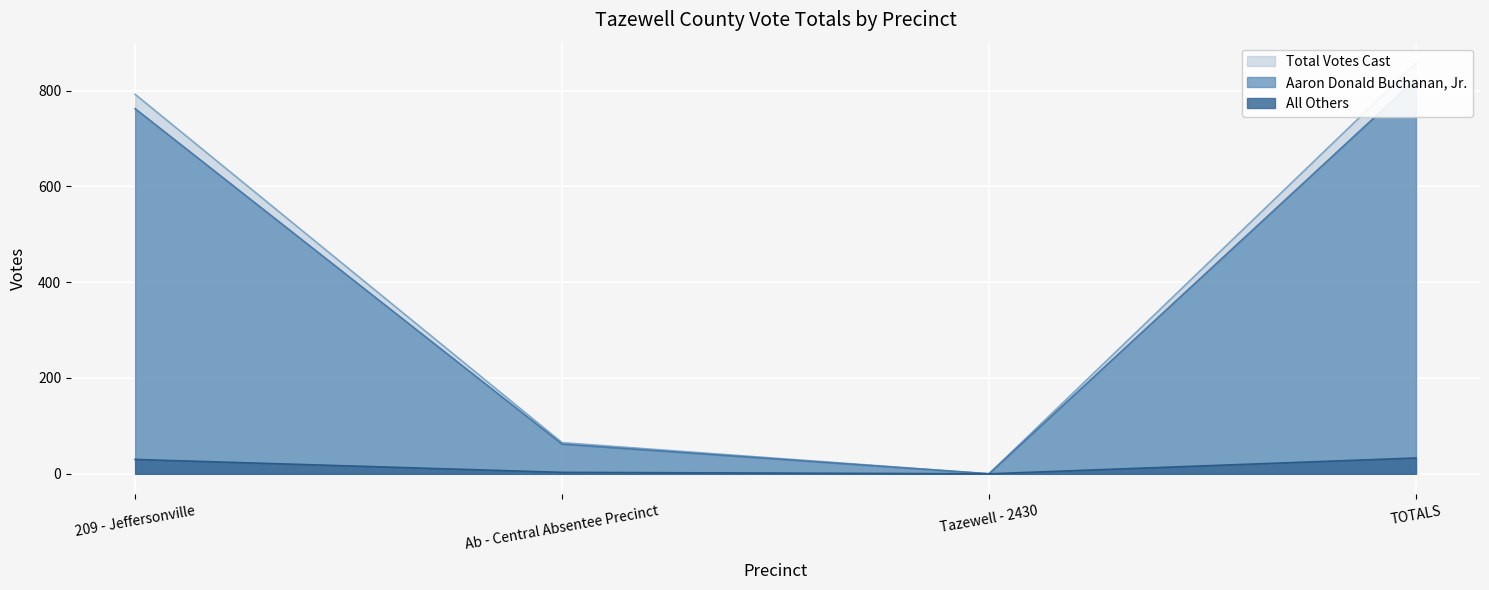

What is the average value of the Aaron Donald Buchanan, Jr. series?

412